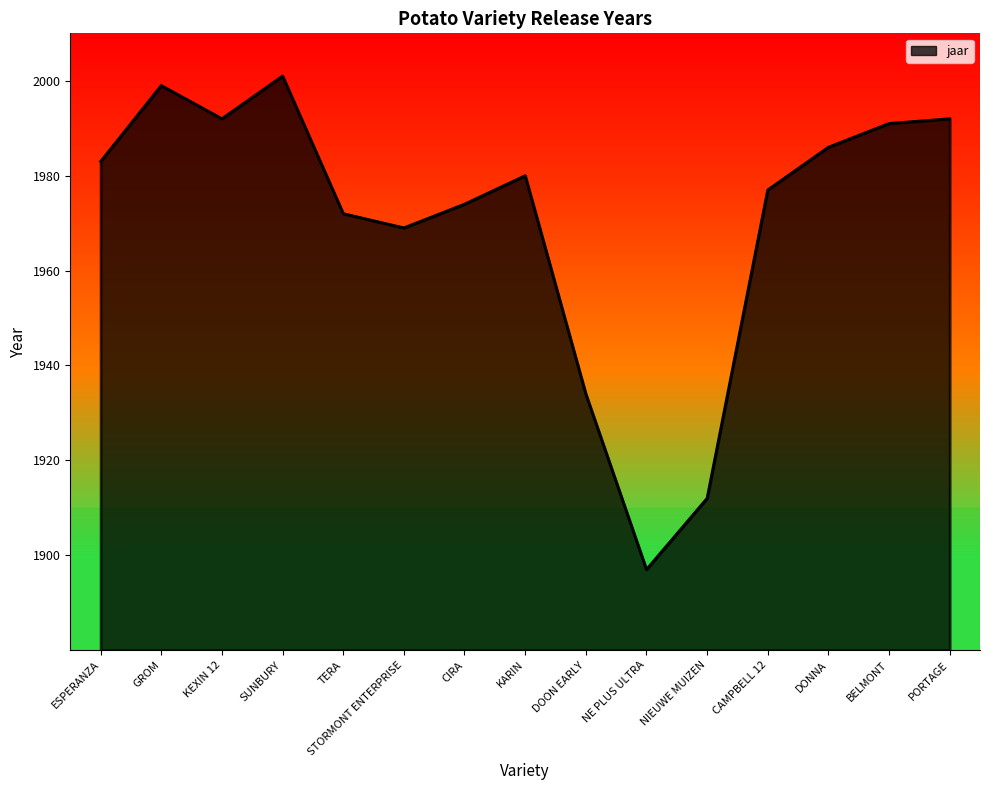

Which category has the lowest value across all series?

NE PLUS ULTRA